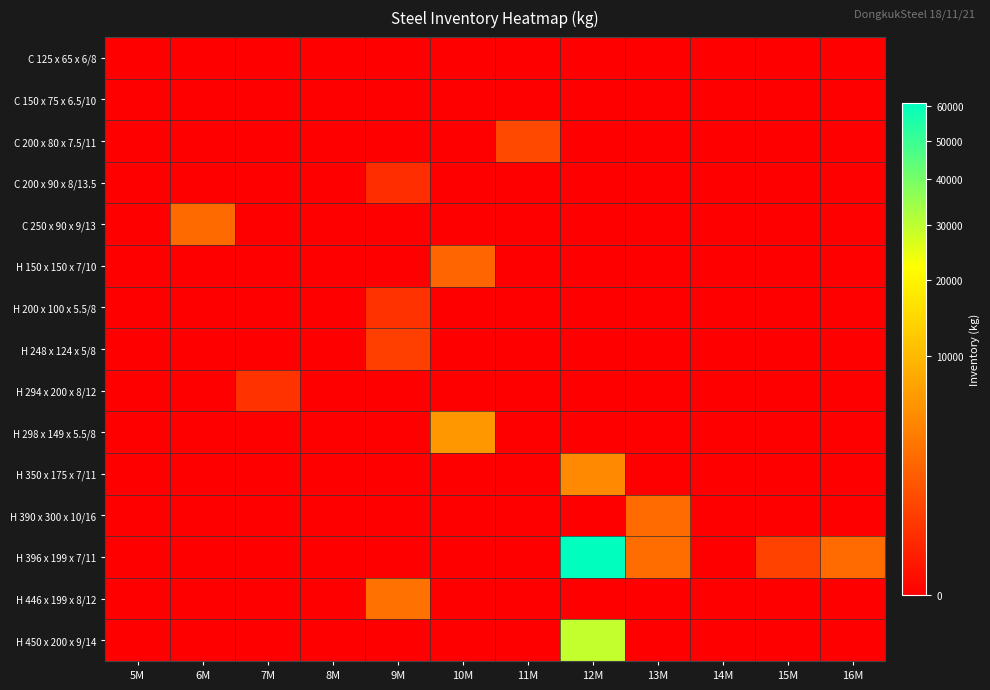

What is the total value across all series at 15M?

785